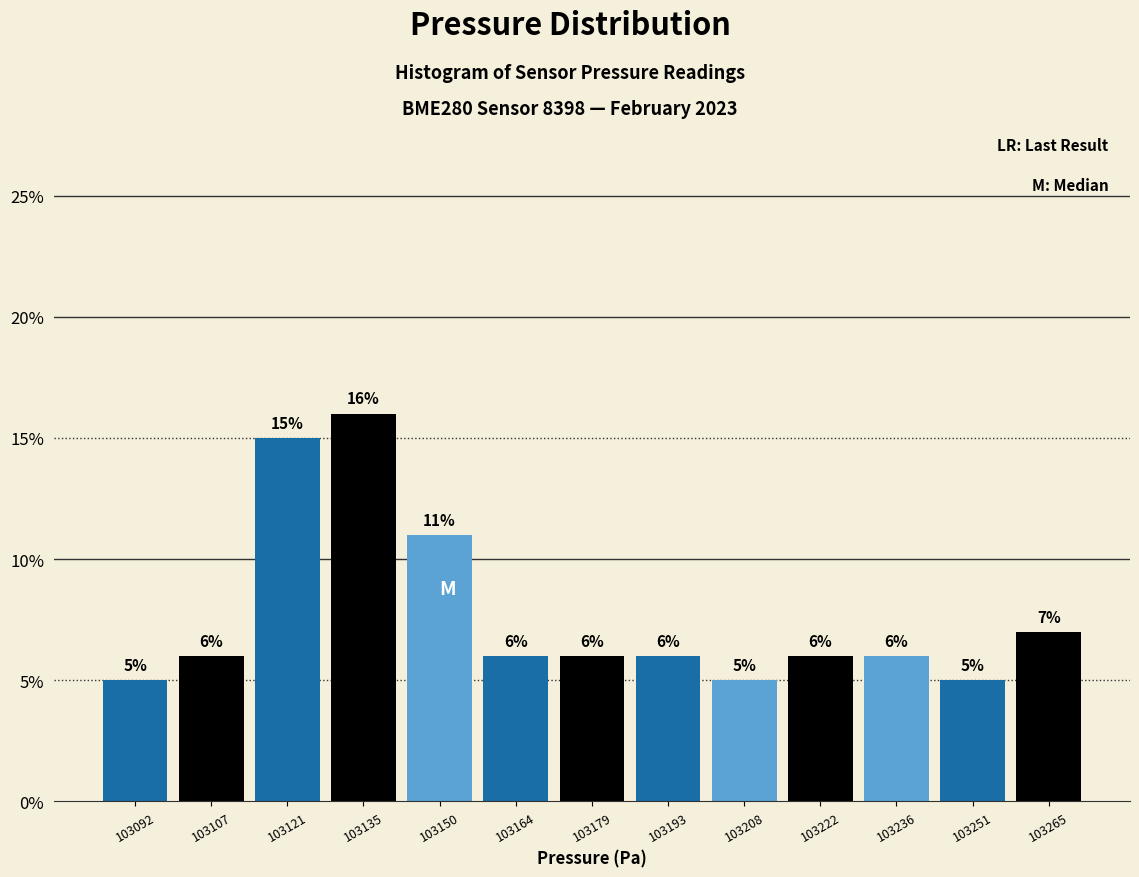

Which range on the x-axis has the tallest bar?

103128 to 103142